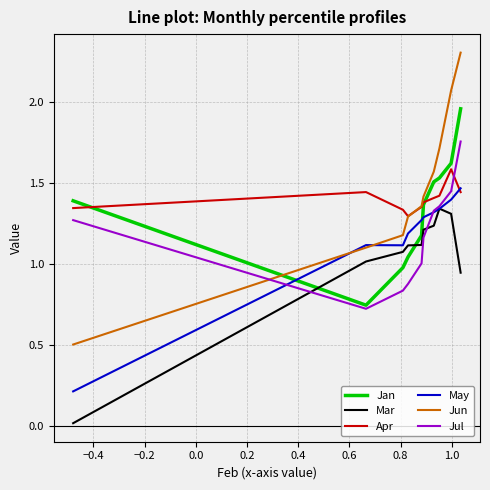

Rank the series by their maximum value, from lowest to highest.

Mar, May, Apr, Jul, Jan, Jun